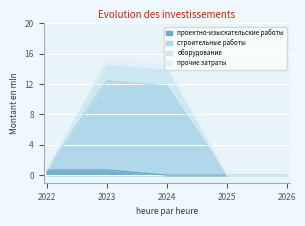

True or false: строительные работы and проектно-изыскательские работы intersect in this chart.

False